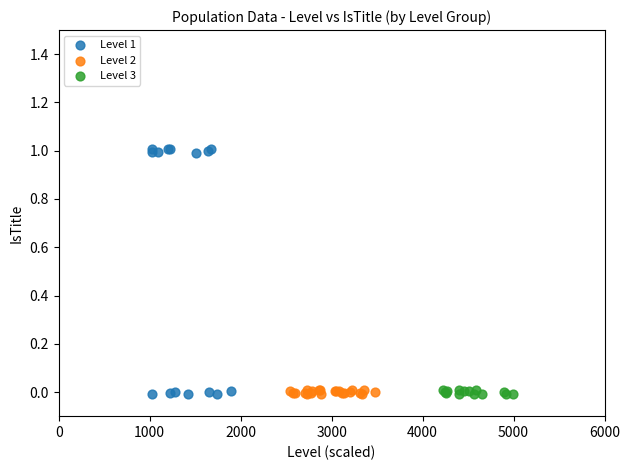

What are all the series names shown in the legend?

Level 1, Level 2, Level 3